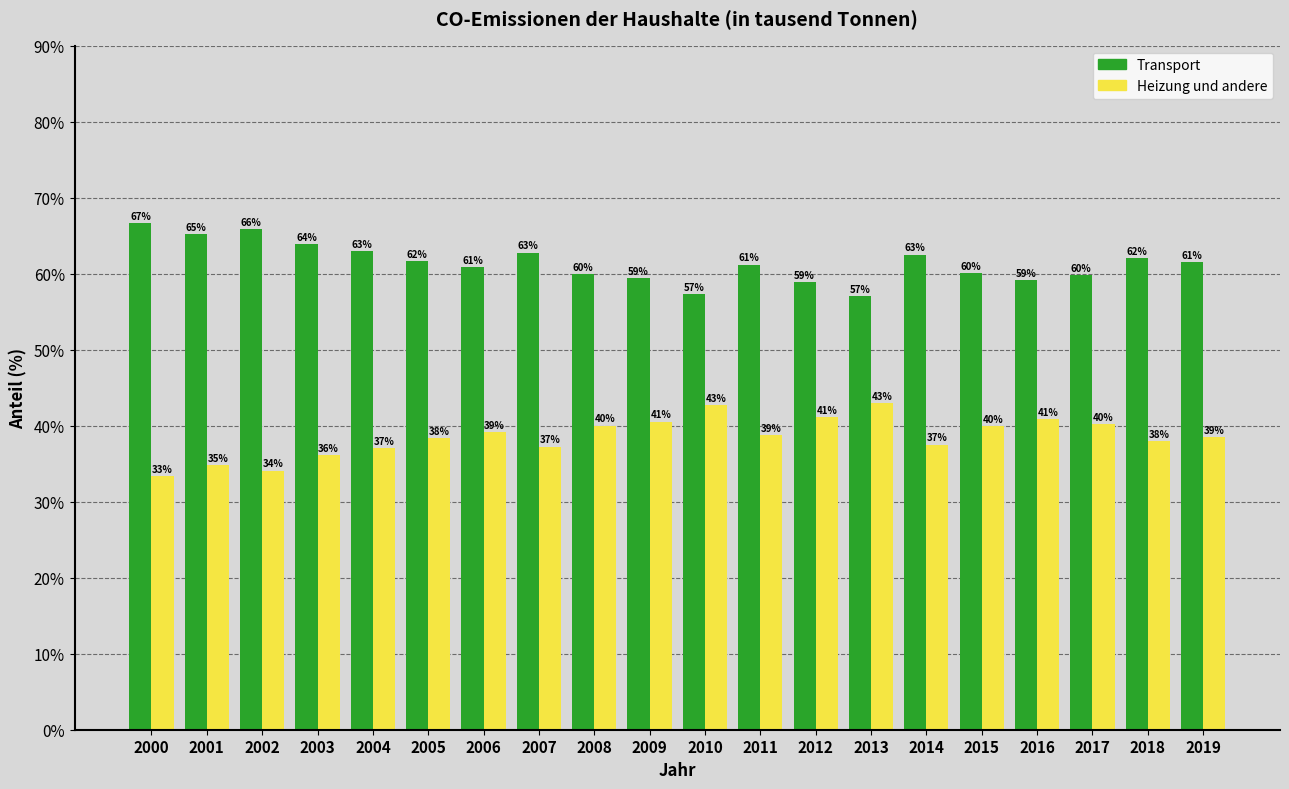

Rank the series by their maximum value, from lowest to highest.

Heizung und andere, Transport